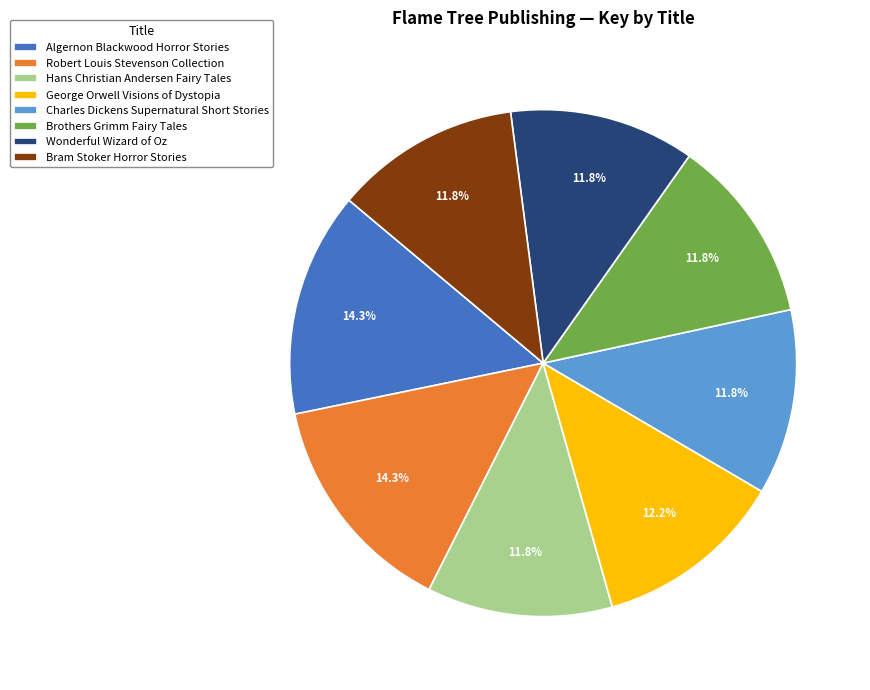

Does Bram Stoker Horror Stories represent more than half of the total?

No